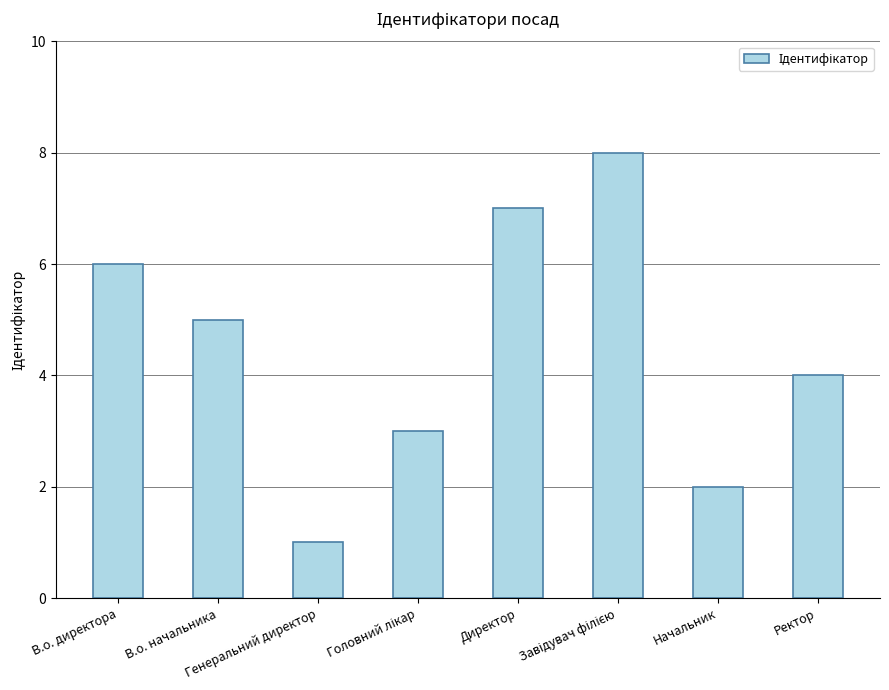

What is the maximum value shown in the chart?

8